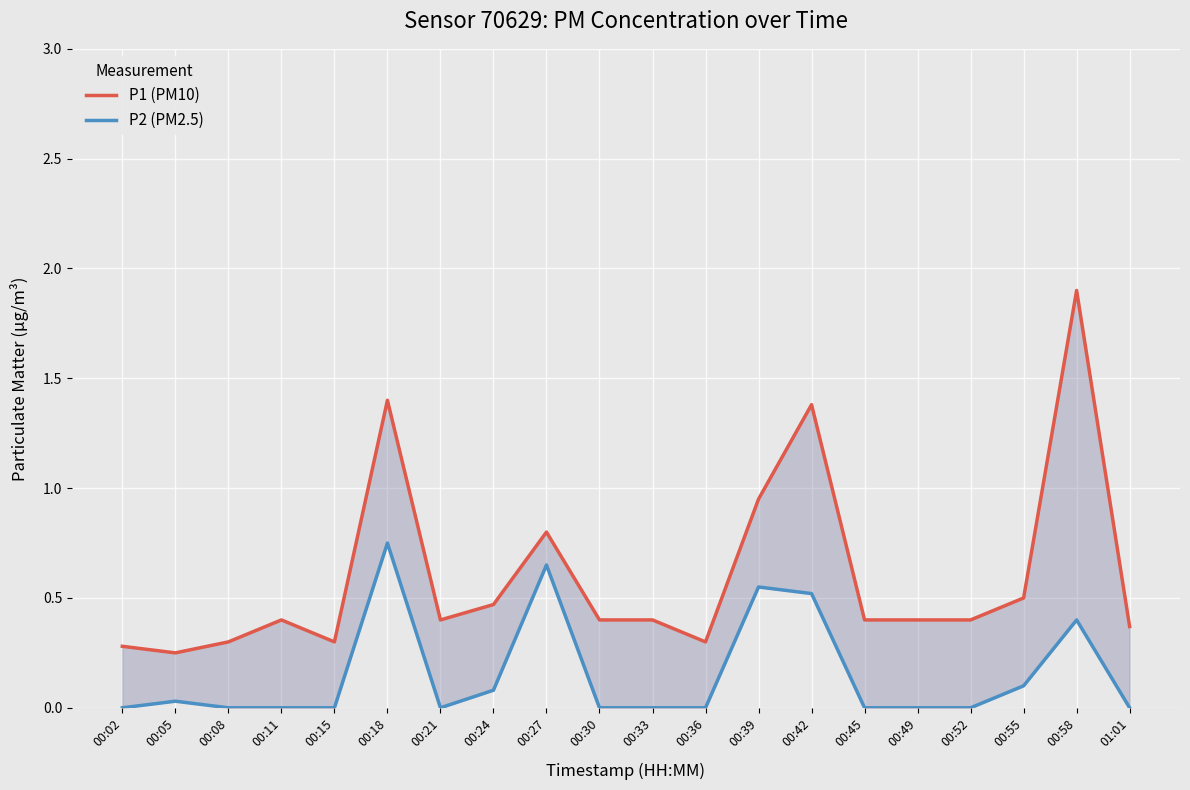

At how many categories does at least one series exceed 1?

3